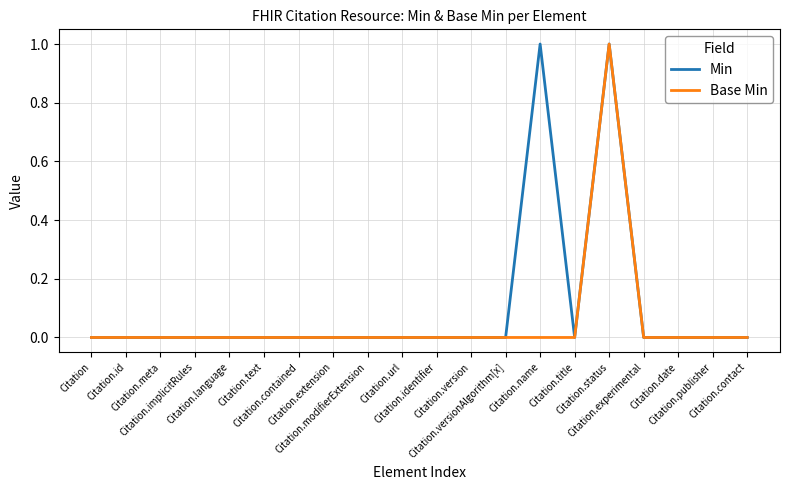

List the series in order of their overall mean, lowest first.

Base Min, Min